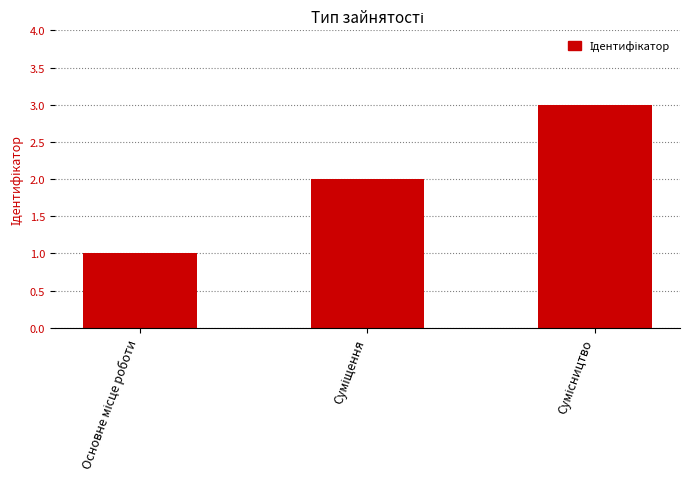

What is the sum of all values?

6